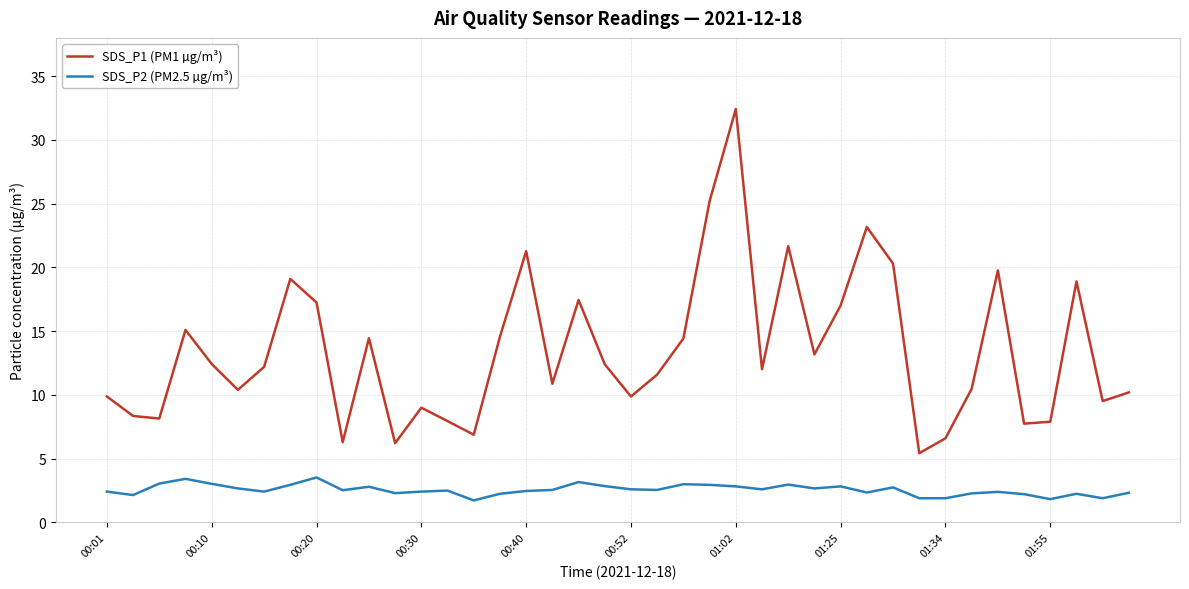

List the series in order of their peak value, highest first.

SDS_P1 (PM1 µg/m³), SDS_P2 (PM2.5 µg/m³)